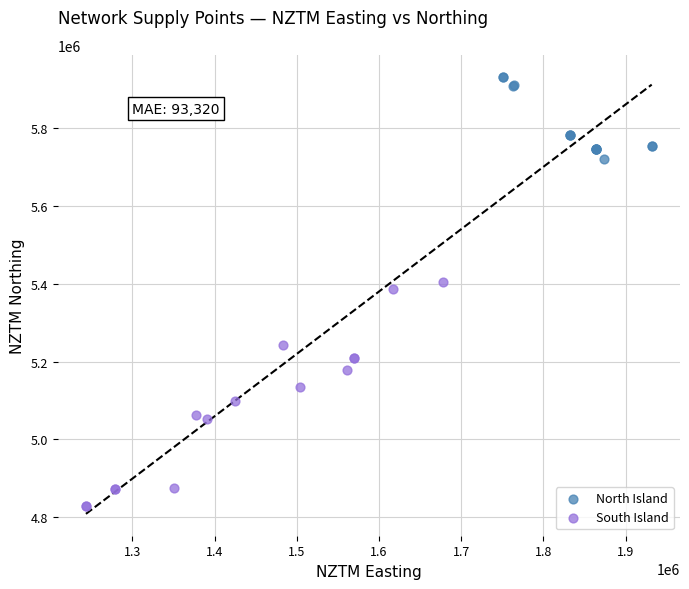

Which series reaches the minimum Y coordinate?

South Island